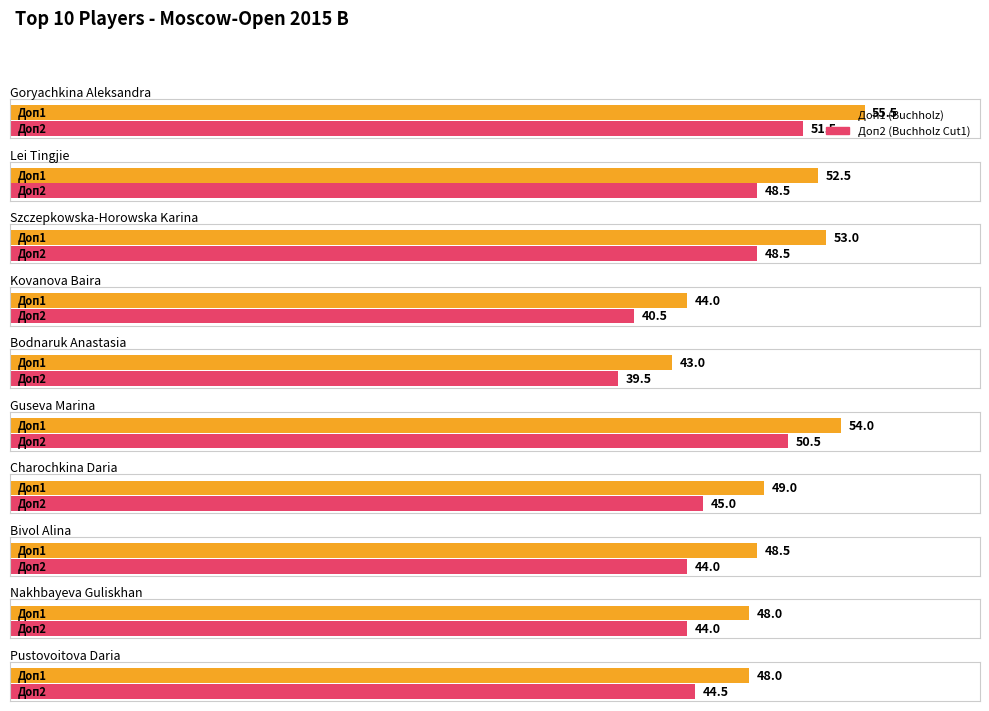

What is the sum of all Доп1 values?

495.5